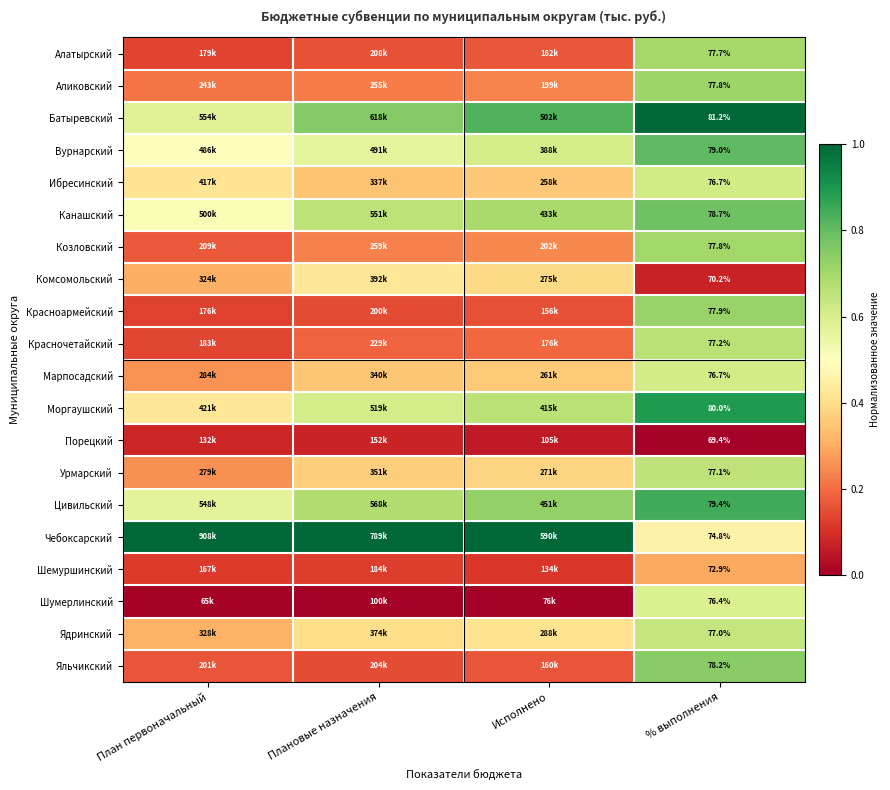

At which label is Красночетайский closest to 0?

План первоначальный